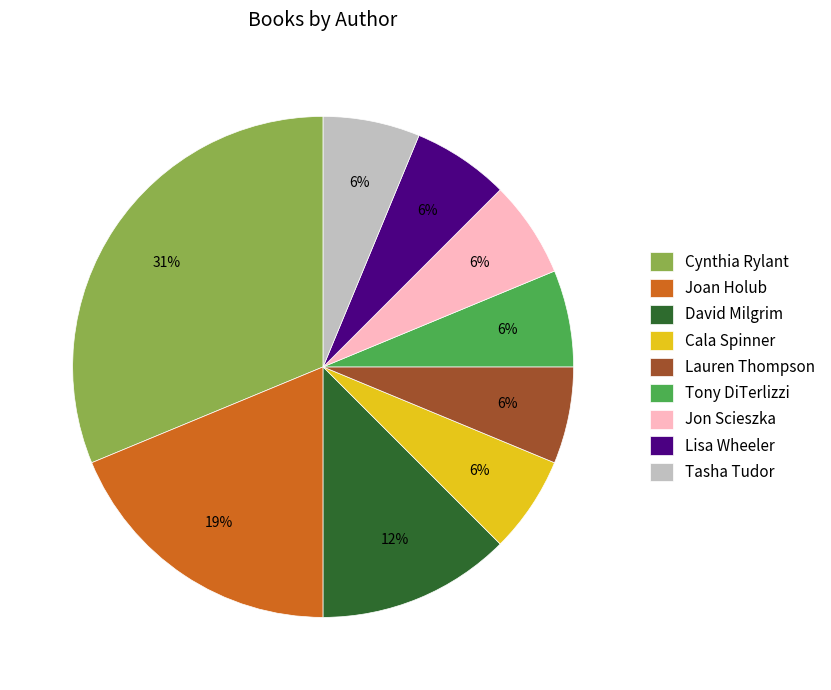

True or false: Lisa Wheeler accounts for 1% of the total.

False